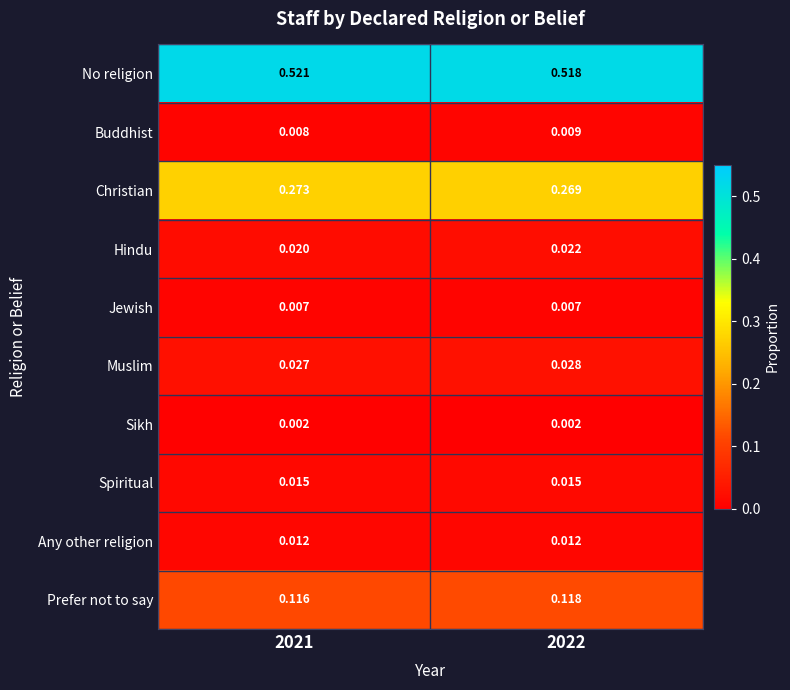

Which series has the largest total across all categories?

No religion